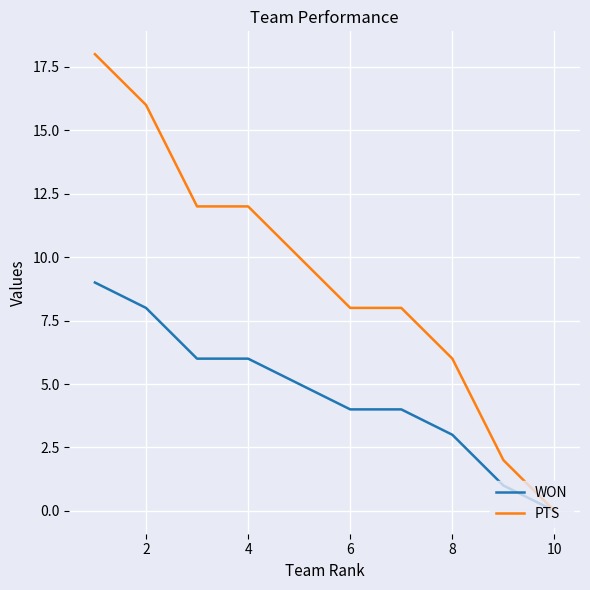

Which series has the largest range (max minus min)?

PTS